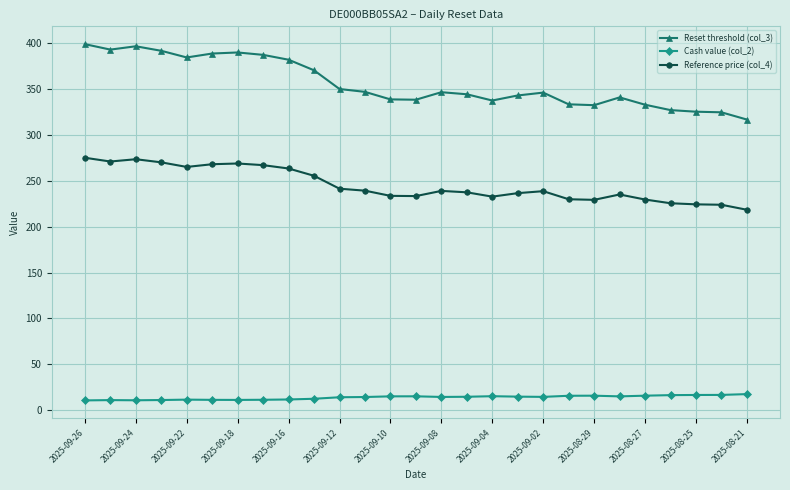

How many lines are shown in the chart?

3